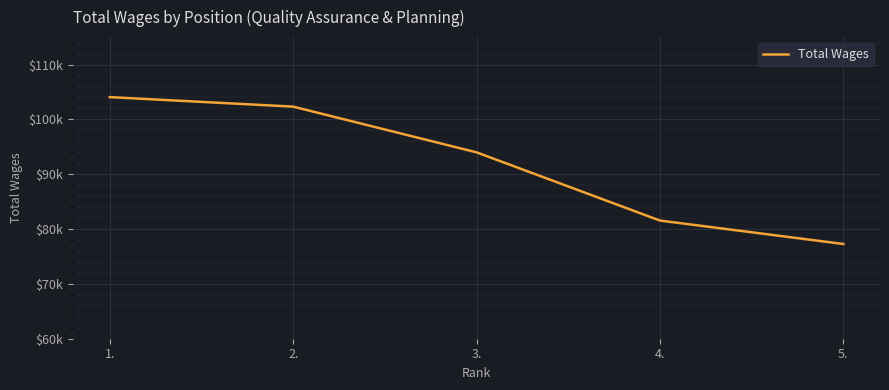

Rank the categories by value from lowest to highest.

5., 4., 3., 2., 1.